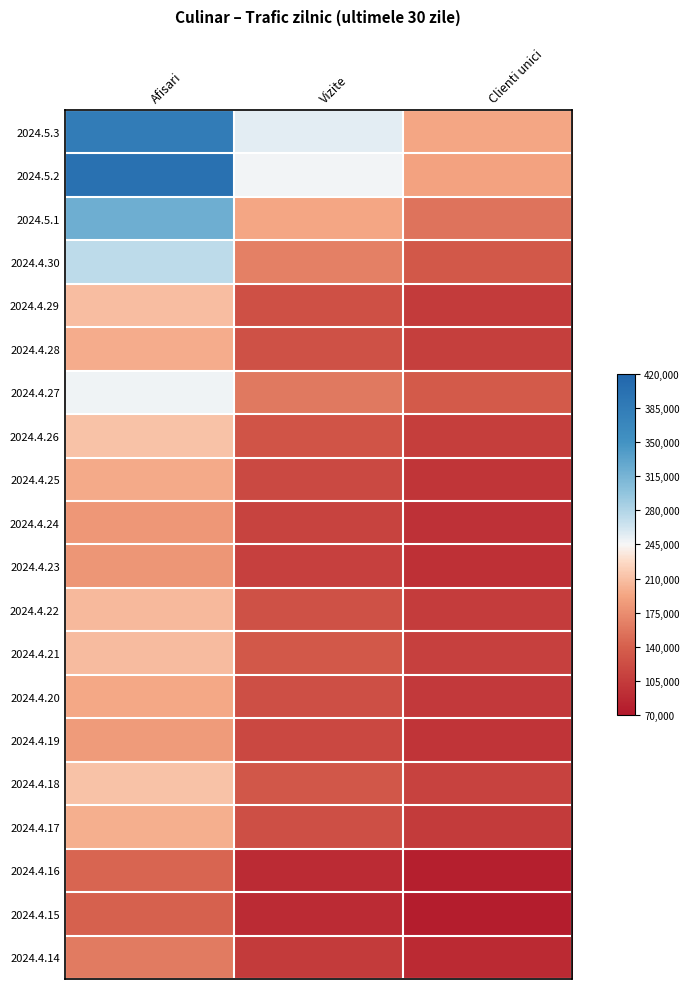

Reading left to right, transcribe all the data shown in this chart.

2024.5.3: Afisari=0.8	Vizite=0.1	Clienti unici=-0.3
2024.5.2: Afisari=0.9	Vizite=0.0	Clienti unici=-0.3
2024.5.1: Afisari=0.4	Vizite=-0.3	Clienti unici=-0.5
2024.4.30: Afisari=0.2	Vizite=-0.5	Clienti unici=-0.6
2024.4.29: Afisari=-0.2	Vizite=-0.7	Clienti unici=-0.8
2024.4.28: Afisari=-0.3	Vizite=-0.7	Clienti unici=-0.8
2024.4.27: Afisari=0.0	Vizite=-0.5	Clienti unici=-0.6
2024.4.26: Afisari=-0.2	Vizite=-0.7	Clienti unici=-0.8
2024.4.25: Afisari=-0.3	Vizite=-0.7	Clienti unici=-0.8
2024.4.24: Afisari=-0.4	Vizite=-0.8	Clienti unici=-0.9
2024.4.23: Afisari=-0.4	Vizite=-0.8	Clienti unici=-0.9
2024.4.22: Afisari=-0.2	Vizite=-0.7	Clienti unici=-0.8
2024.4.21: Afisari=-0.2	Vizite=-0.6	Clienti unici=-0.8
2024.4.20: Afisari=-0.3	Vizite=-0.7	Clienti unici=-0.8
2024.4.19: Afisari=-0.3	Vizite=-0.7	Clienti unici=-0.8
2024.4.18: Afisari=-0.2	Vizite=-0.6	Clienti unici=-0.8
2024.4.17: Afisari=-0.3	Vizite=-0.7	Clienti unici=-0.8
2024.4.16: Afisari=-0.6	Vizite=-0.9	Clienti unici=-1.0
2024.4.15: Afisari=-0.6	Vizite=-0.9	Clienti unici=-1.0
2024.4.14: Afisari=-0.5	Vizite=-0.8	Clienti unici=-0.9